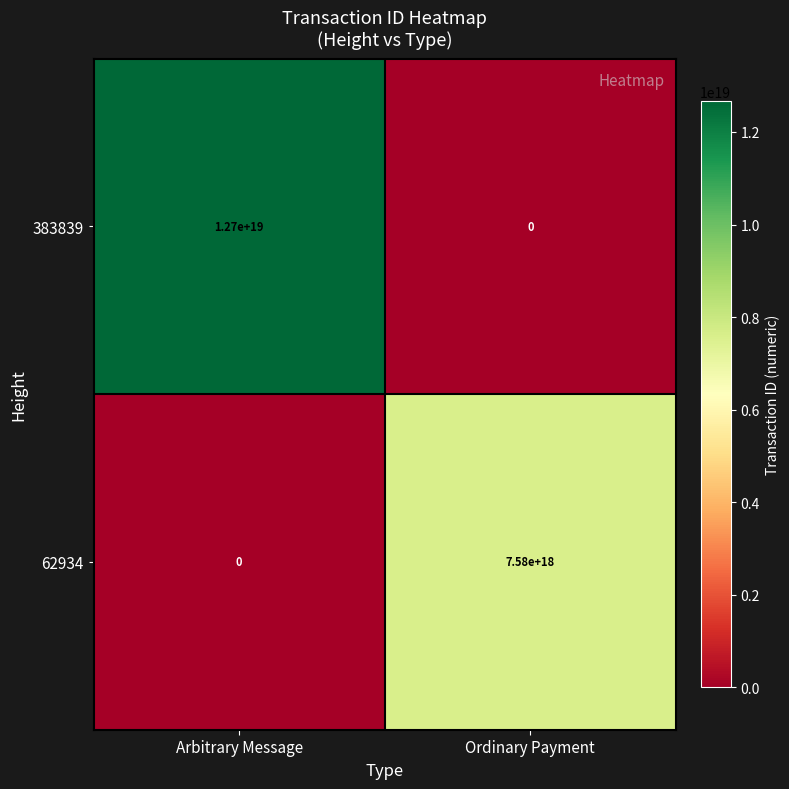

At which label is 62934 closest to 3790000000000000000?

Arbitrary Message